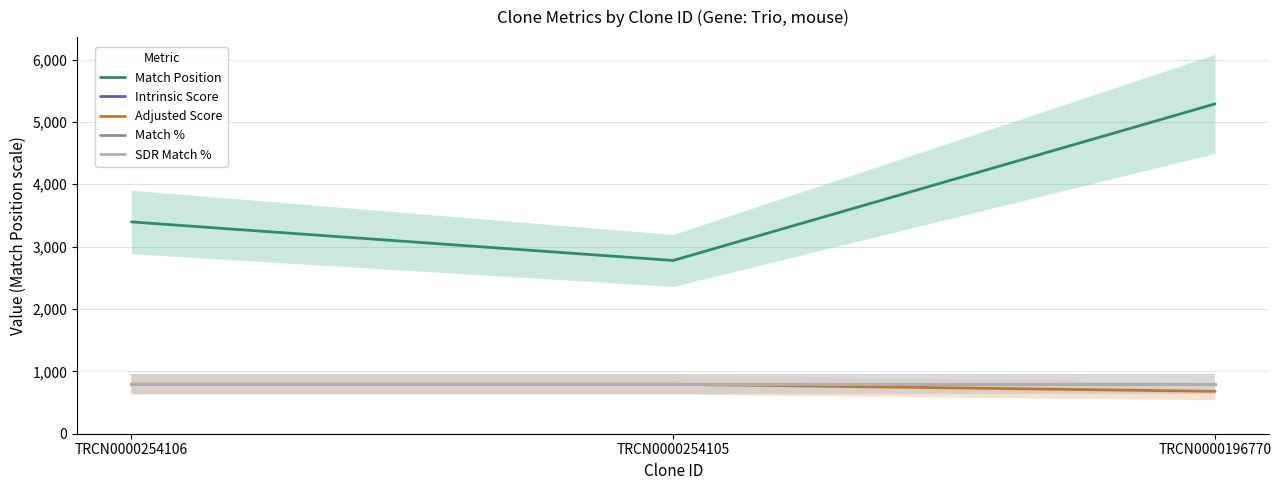

How many data points does each series have?

3